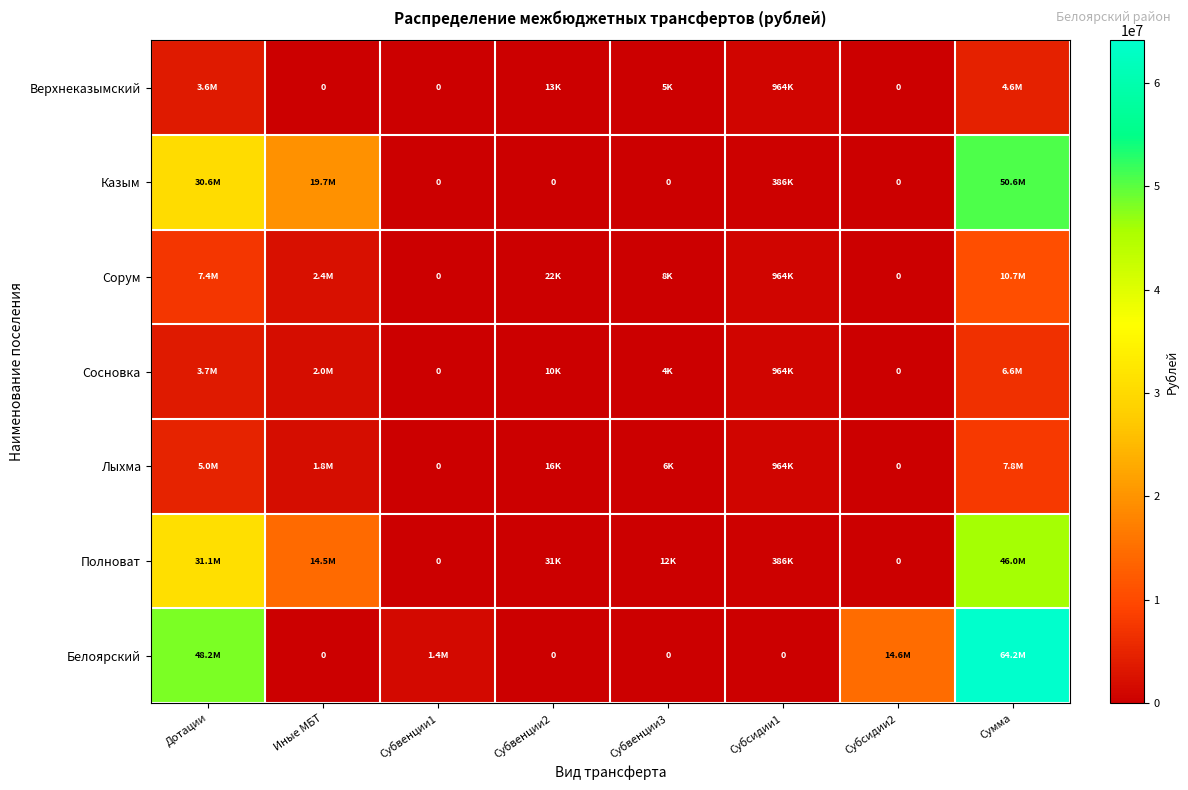

What is the difference between the maximum and second lowest values in the Полноват series?

46006500